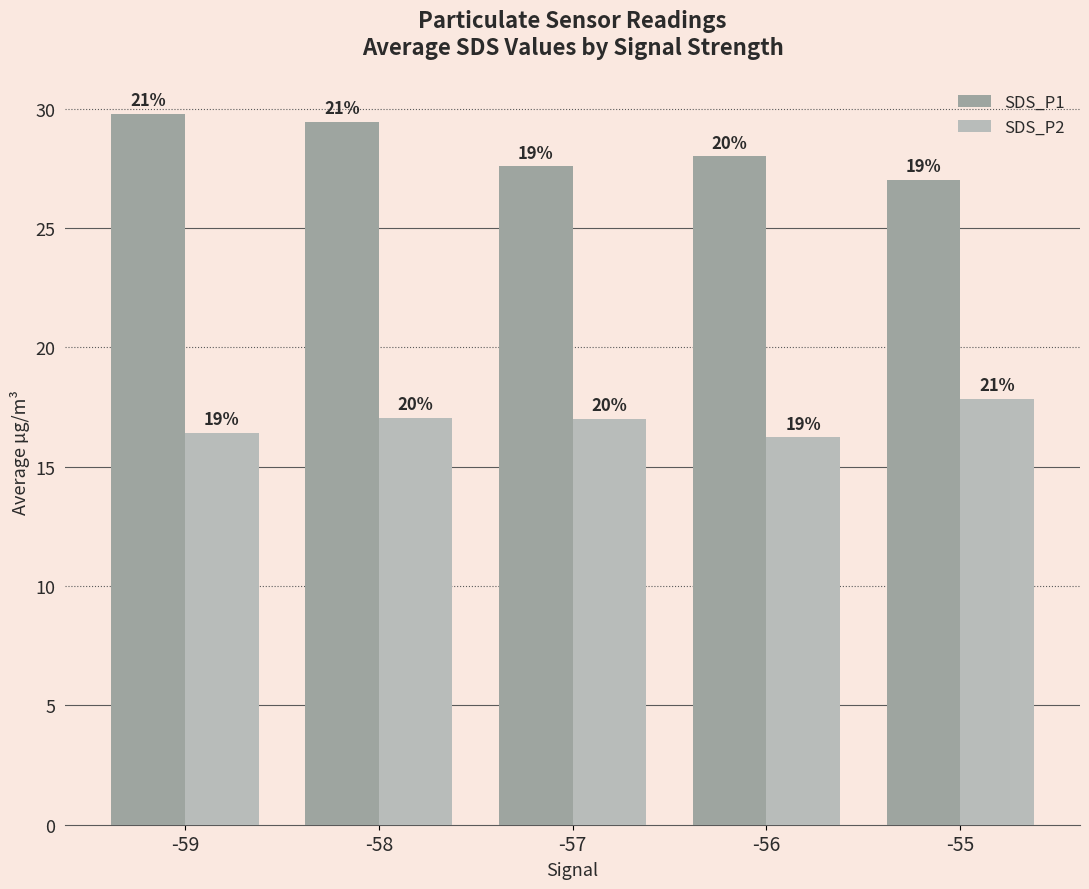

What is the value of the SDS_P1 bar at the 4th from the left?

28.0